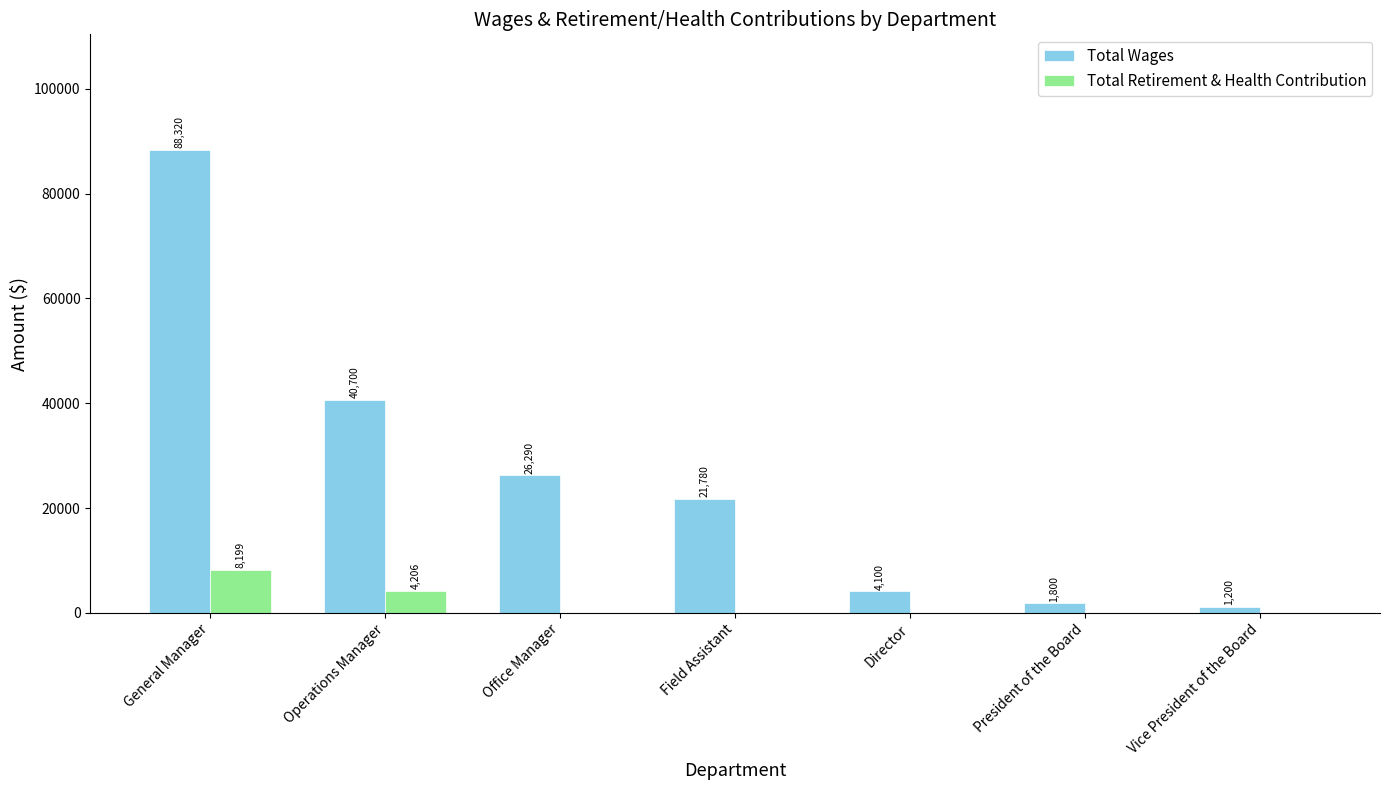

Which category has the highest value in the Total Retirement & Health Contribution series?

General Manager